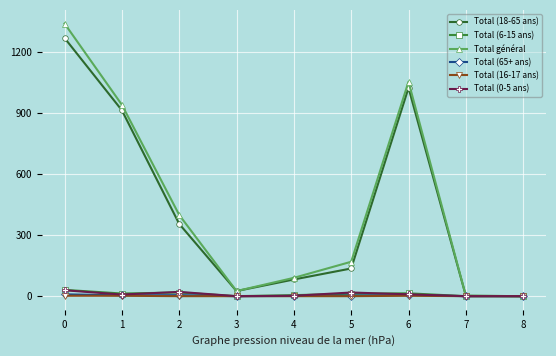

Is the value of Total général at 6 greater than the value of Total (18-65 ans) at 5?

Yes